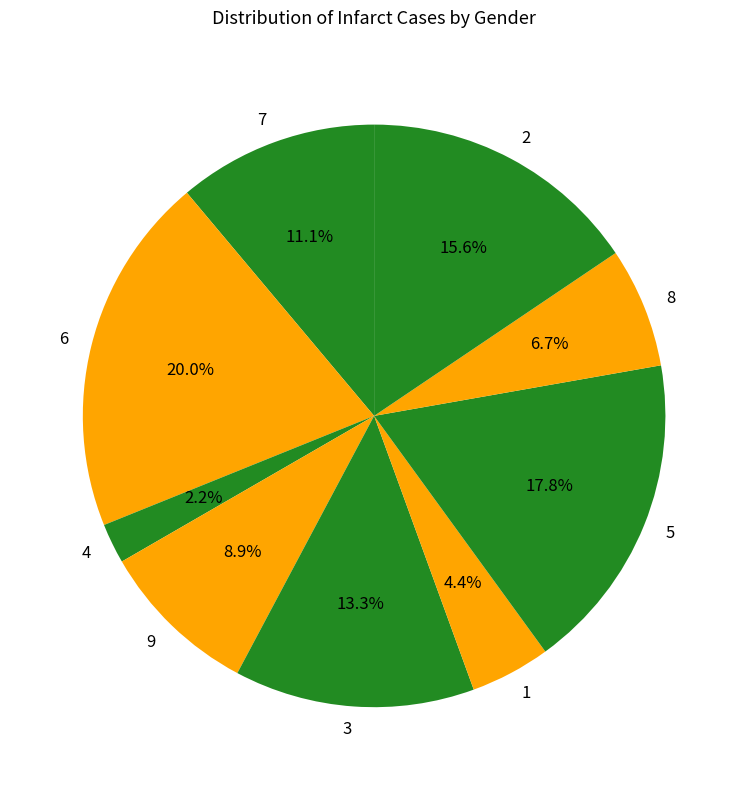

Between 6 and 7, which is larger?

6